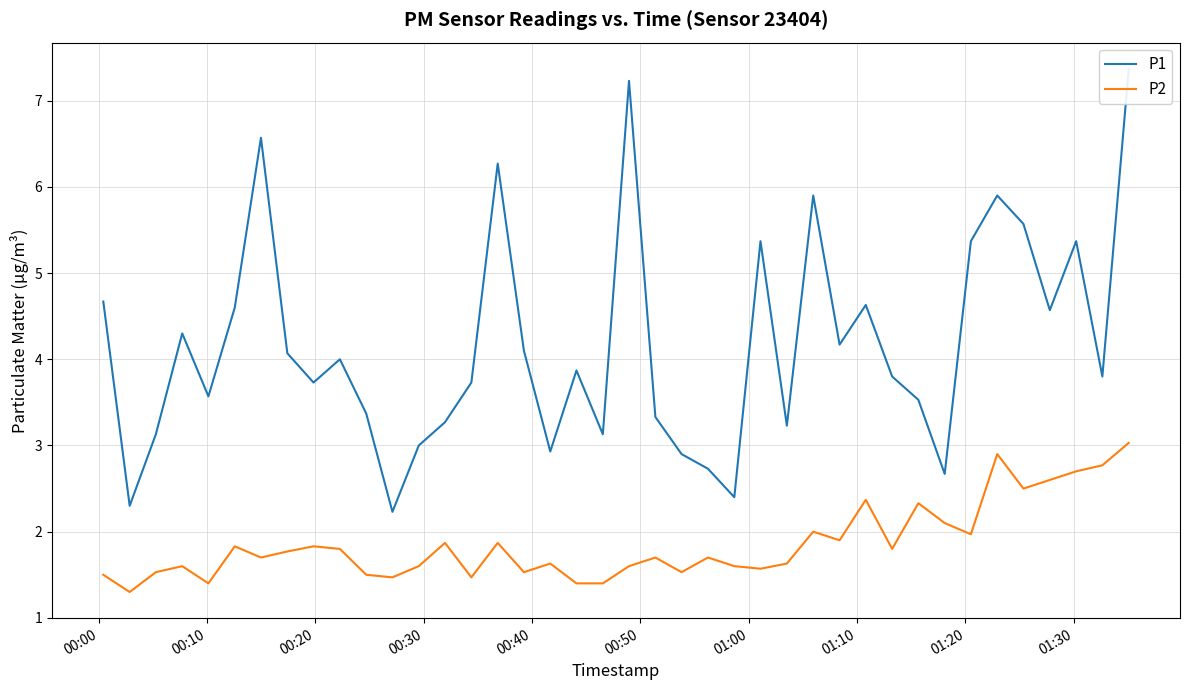

What is the highest value of the P2 series?

3.0